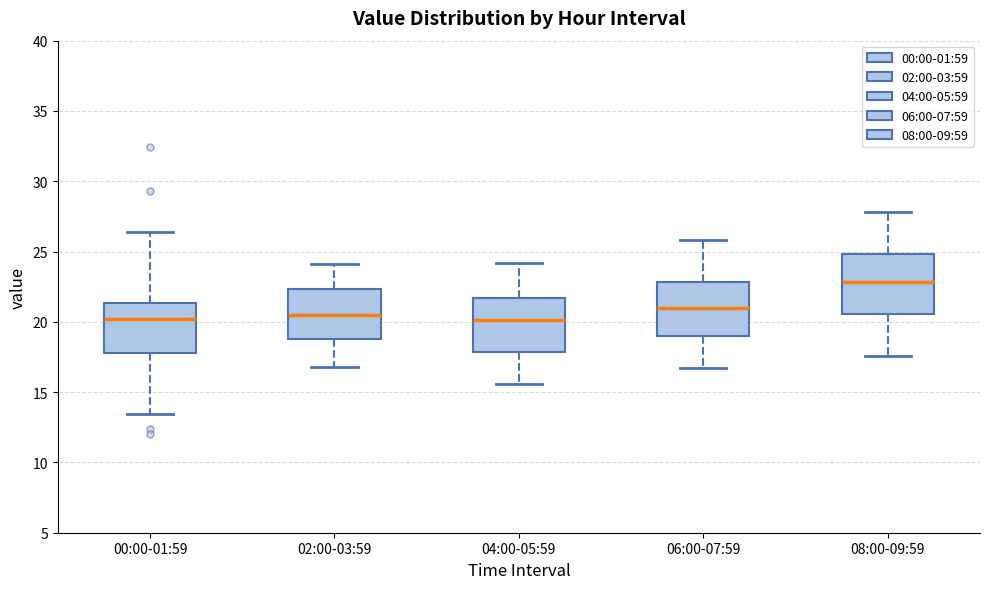

Reading left to right, transcribe this box plot: for each box, give where its median line is, the range the box spans, and where its two whiskers end, as read against the y-axis. The values are not printed on the chart, so give them approximately, as read against the axis.

00:00-01:59: median 20.0, box 18.0 to 21.5, whiskers 13.5 to 26.5
02:00-03:59: median 20.5, box 19.0 to 22.5, whiskers 17.0 to 24.0
04:00-05:59: median 20.0, box 18.0 to 21.5, whiskers 15.5 to 24.0
06:00-07:59: median 21.0, box 19.0 to 23.0, whiskers 16.5 to 26.0
08:00-09:59: median 23.0, box 20.5 to 25.0, whiskers 17.5 to 28.0